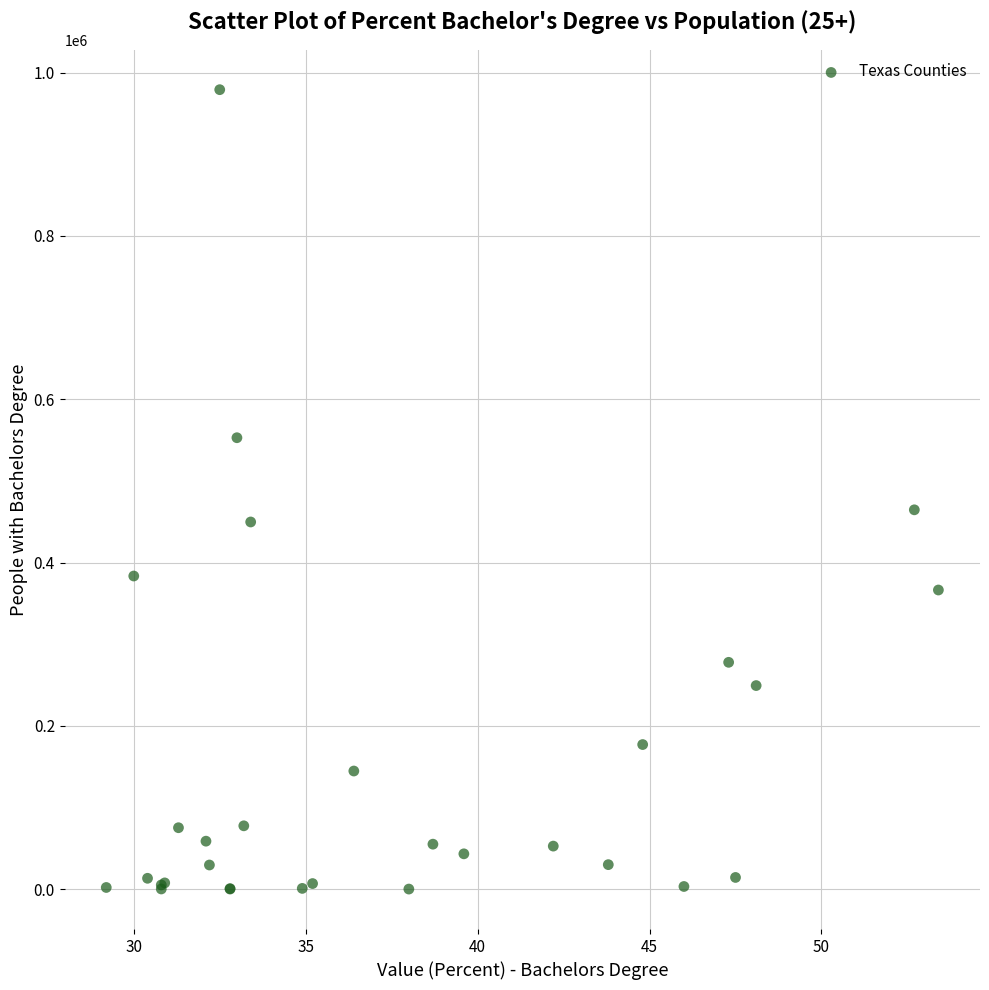

What Y value in the scatter plot is closest to 489662?

464623